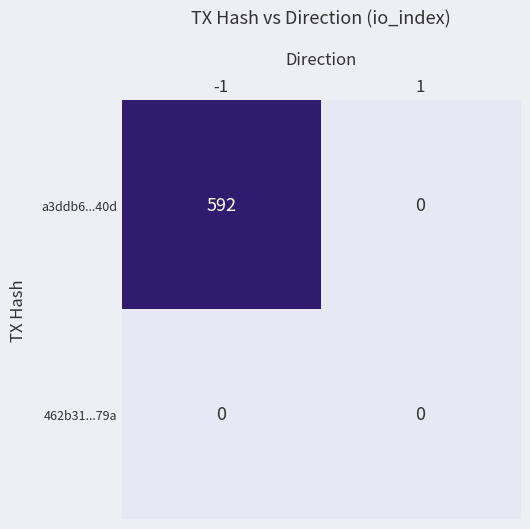

Reading left to right, extract all data points from this chart.

a3ddb6...40d: 592	0
462b31...79a: 0	0